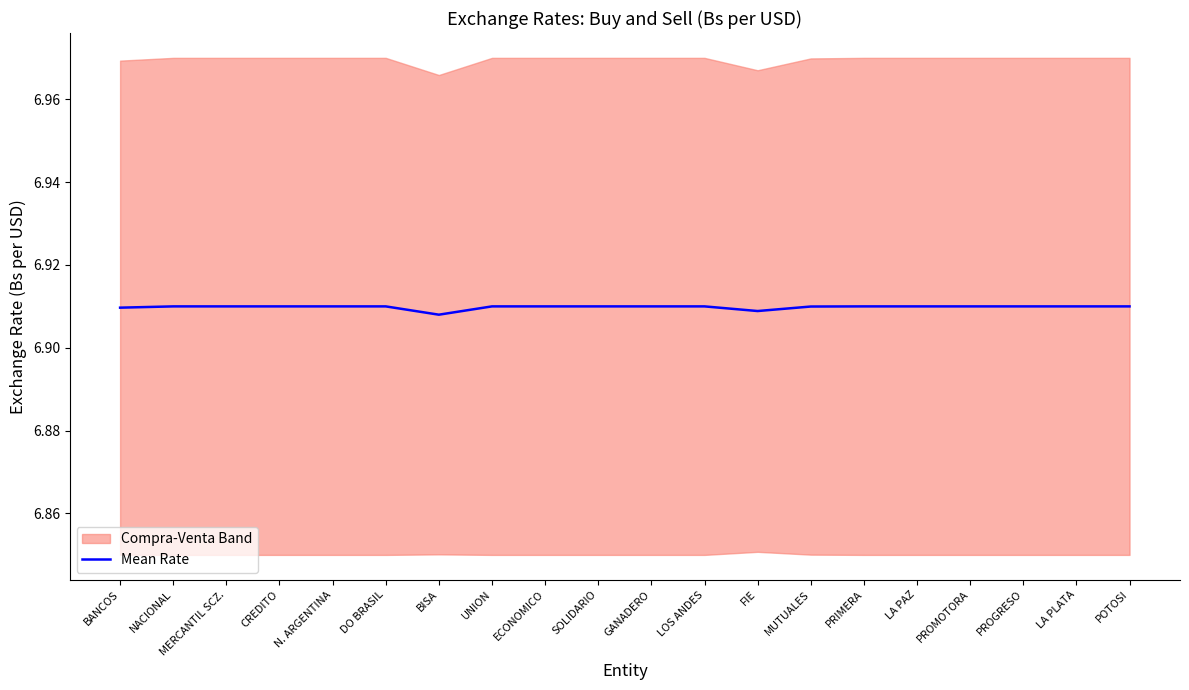

What position from the left is CREDITO?

4